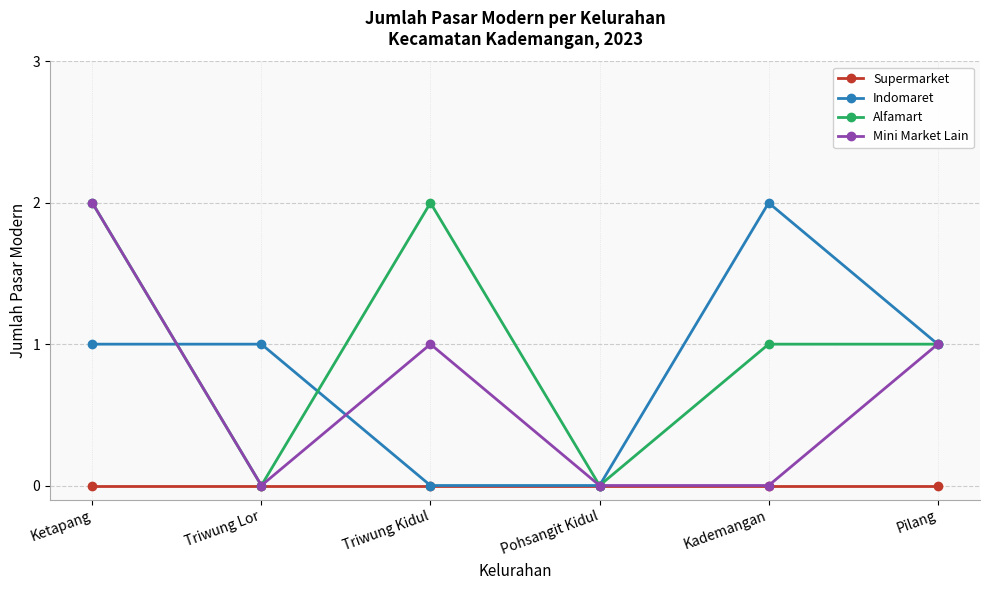

Reading left to right, extract all data points from this chart.

Supermarket: Ketapang=0	Triwung Lor=0	Triwung Kidul=0	Pohsangit Kidul=0	Kademangan=0	Pilang=0
Indomaret: Ketapang=1	Triwung Lor=1	Triwung Kidul=0	Pohsangit Kidul=0	Kademangan=2	Pilang=1
Alfamart: Ketapang=2	Triwung Lor=0	Triwung Kidul=2	Pohsangit Kidul=0	Kademangan=1	Pilang=1
Mini Market Lain: Ketapang=2	Triwung Lor=0	Triwung Kidul=1	Pohsangit Kidul=0	Kademangan=0	Pilang=1